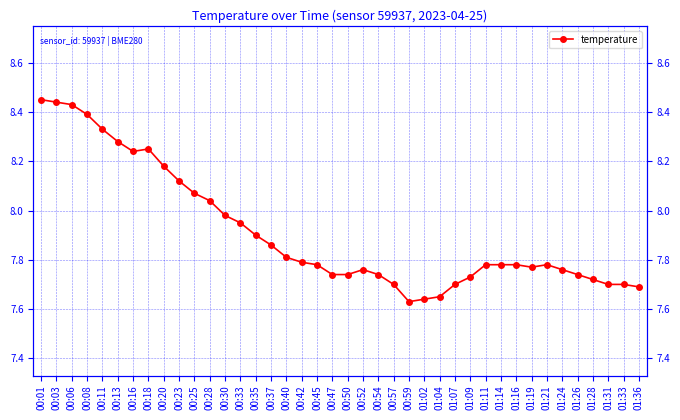

List the labels in order of value, largest first.

00:01, 00:03, 00:06, 00:08, 00:11, 00:13, 00:18, 00:16, 00:20, 00:23, 00:25, 00:28, 00:30, 00:33, 00:35, 00:37, 00:40, 00:42, 00:45, 01:11, 01:14, 01:16, 01:21, 01:19, 00:52, 01:24, 00:47, 00:50, 00:54, 01:26, 01:09, 01:28, 00:57, 01:07, 01:31, 01:33, 01:36, 01:04, 01:02, 00:59